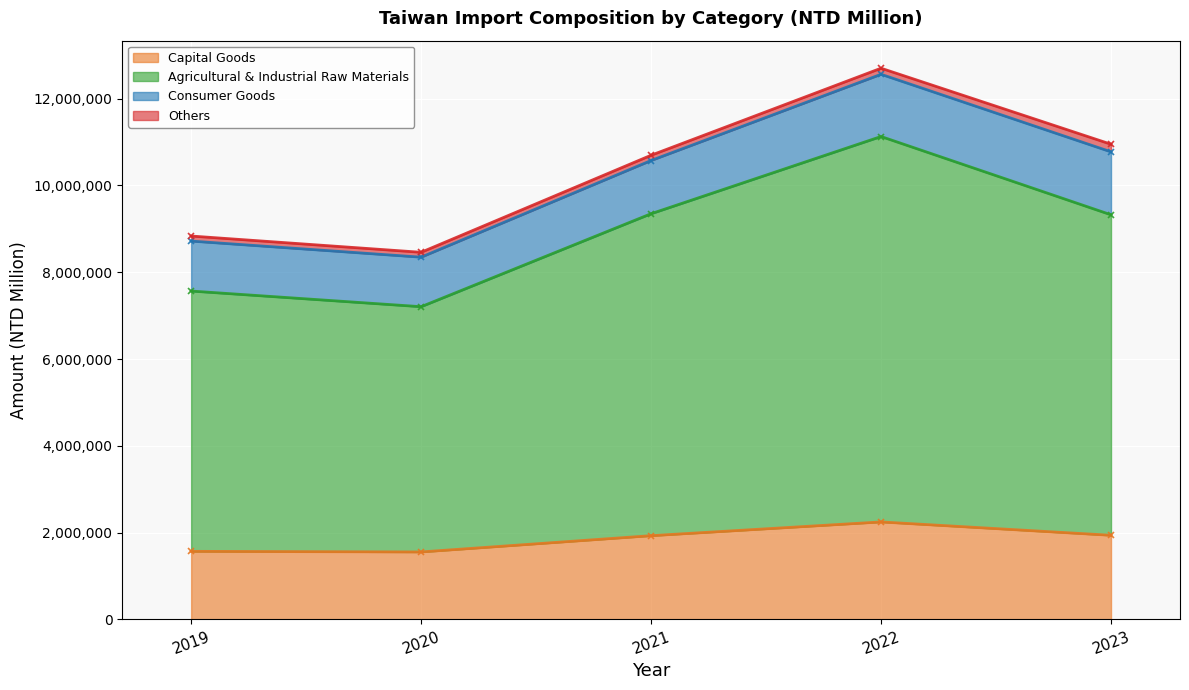

At which category does the chart reach its minimum across all series?

2020